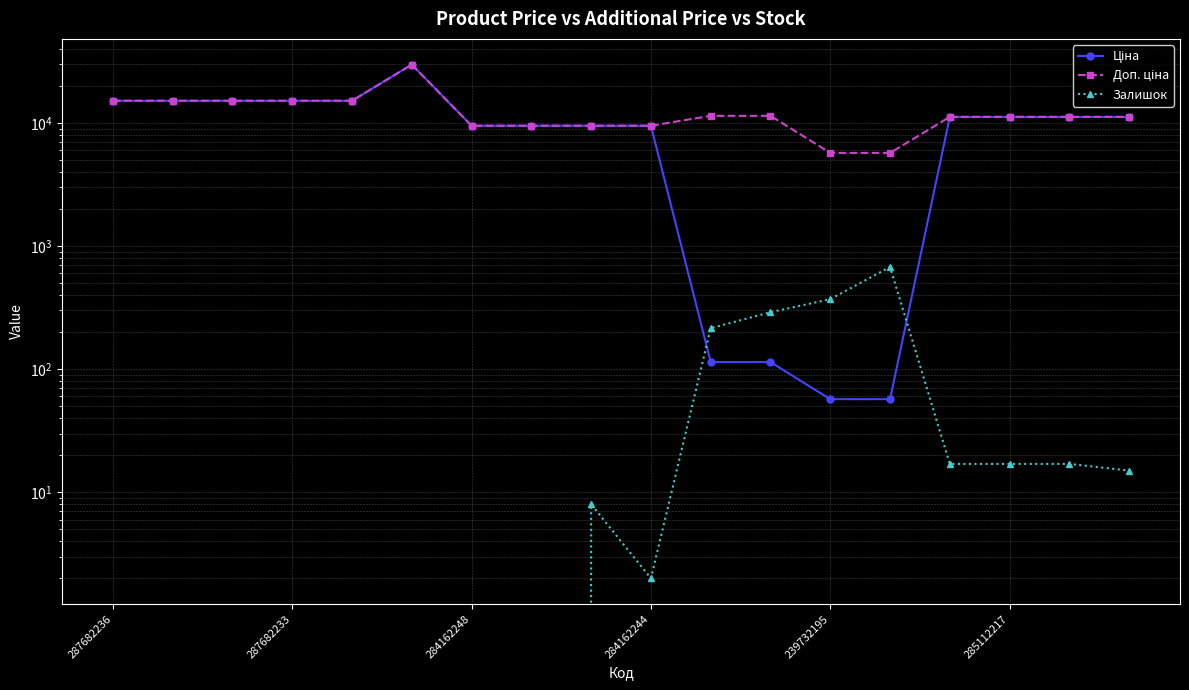

Between 285112217 and 284162248, which is larger?

285112217